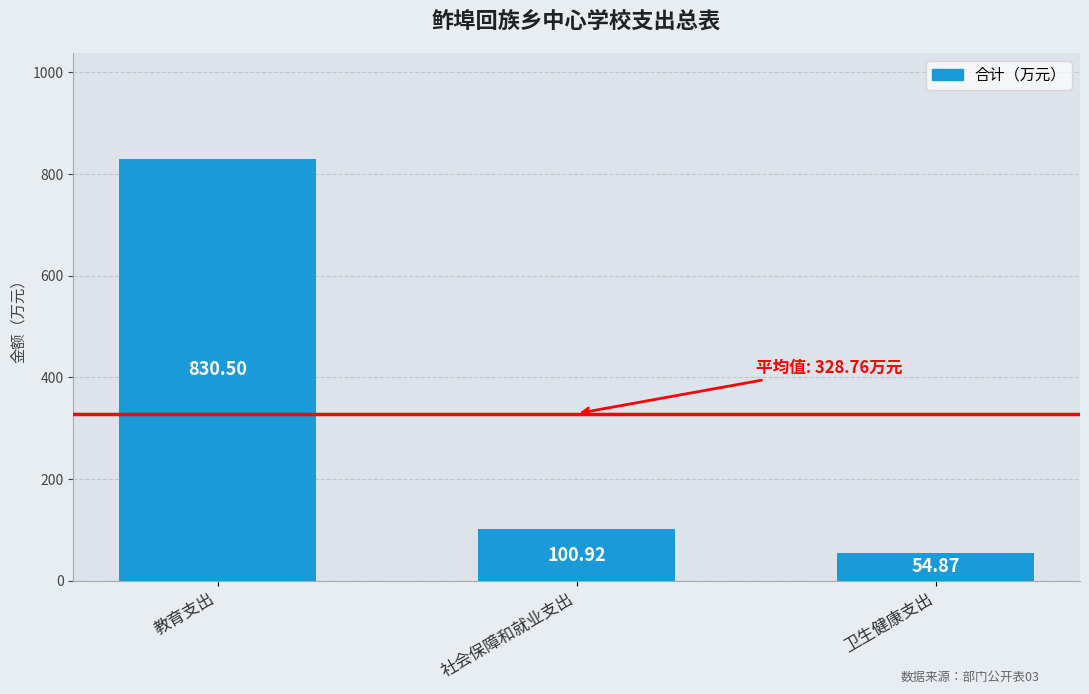

How many values are below 100?

1